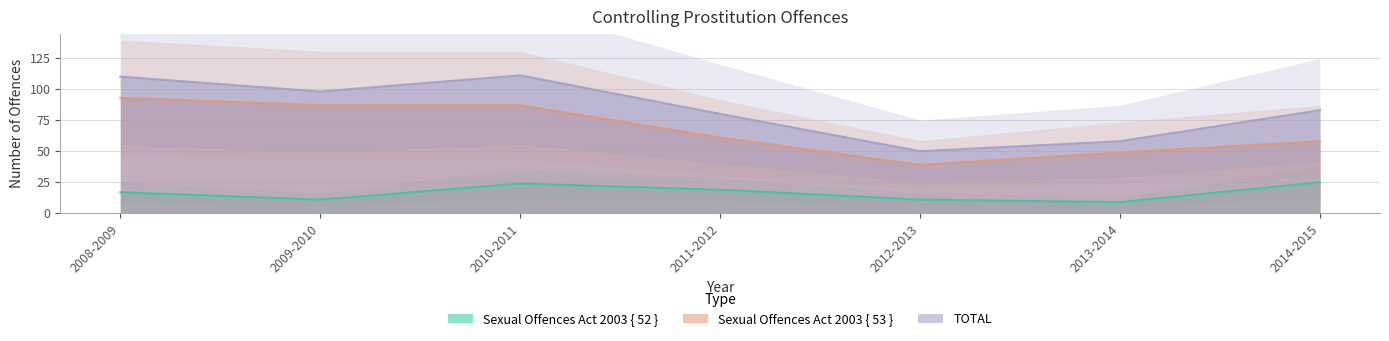

At how many categories does at least one series exceed 99?

2